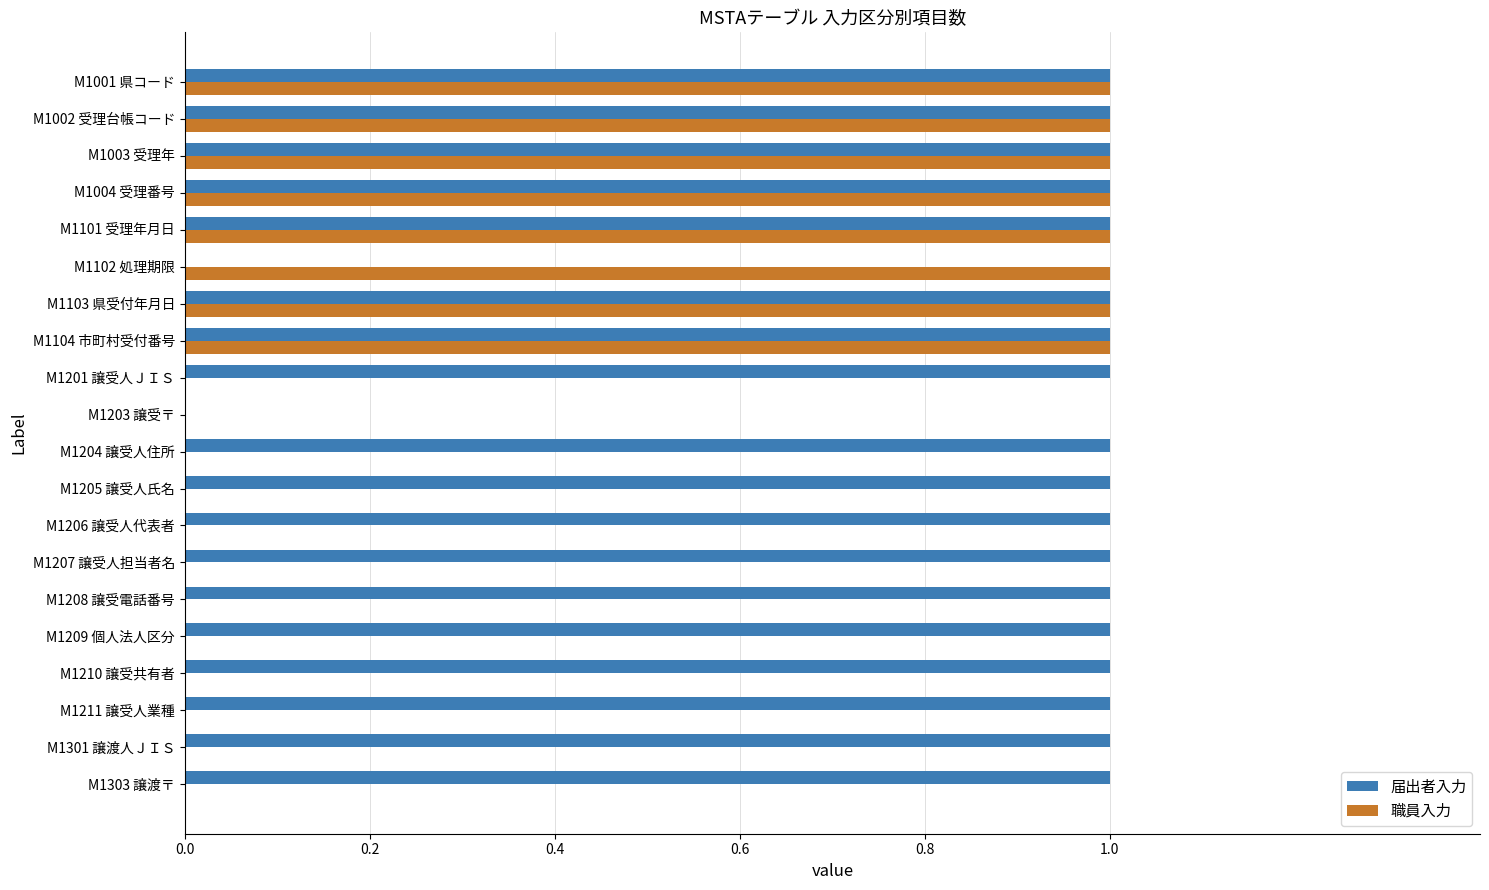

Which series has the largest total across all categories?

届出者入力